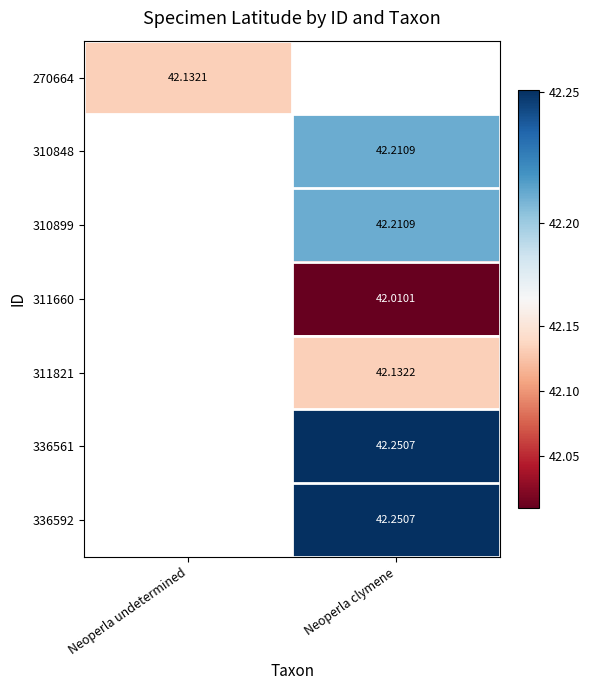

Is the value of 336592 at Neoperla clymene greater than the value of 270664 at Neoperla undetermined?

Yes